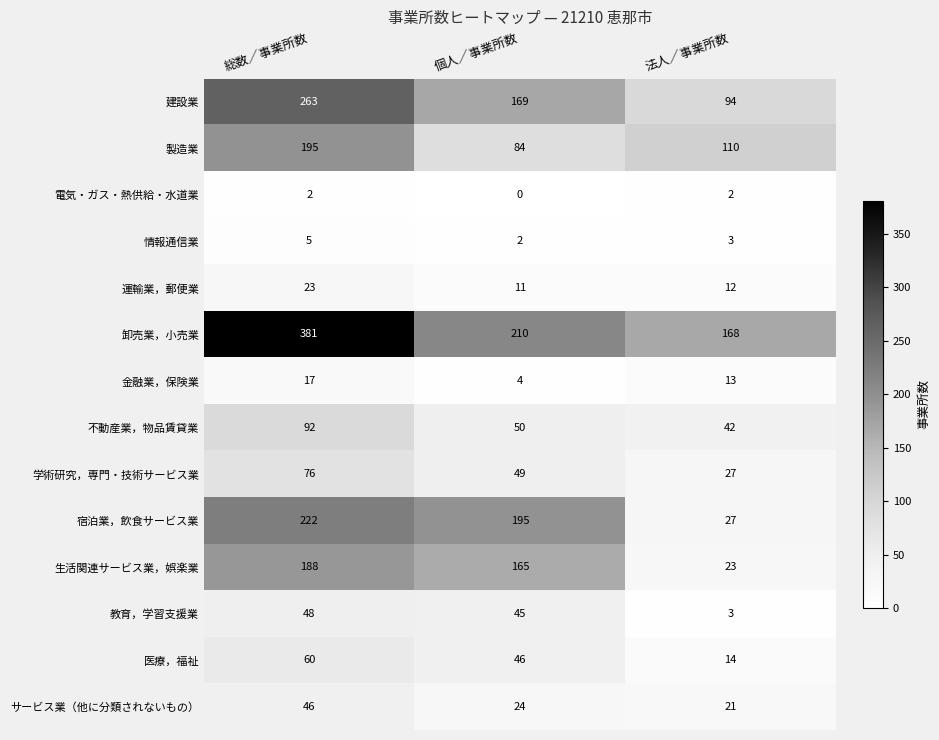

How many 医療，福祉 values are between 14 and 60?

3